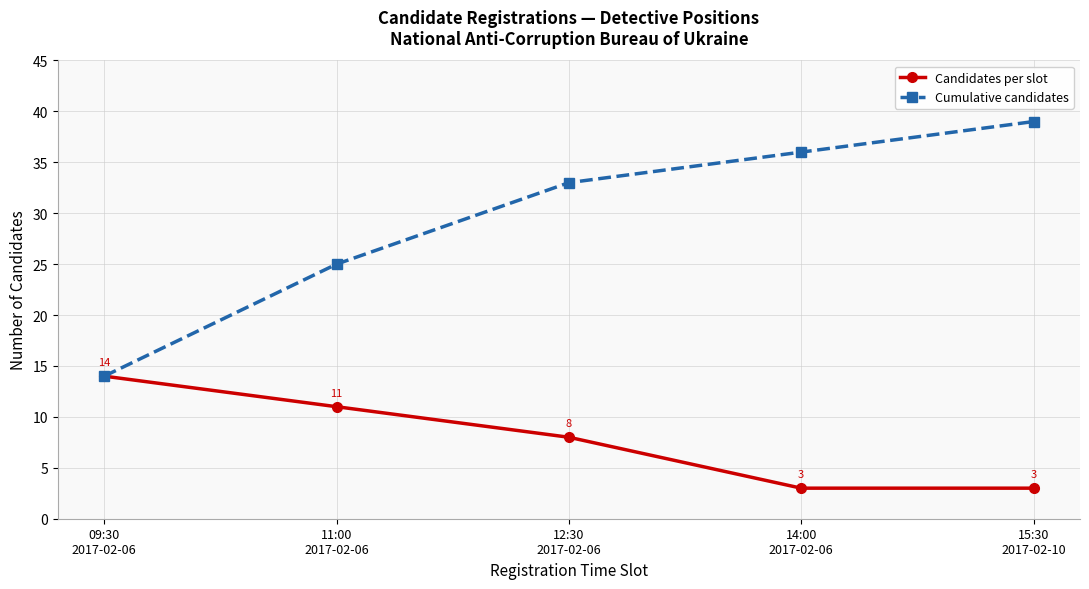

Count the number of data series in this chart.

2